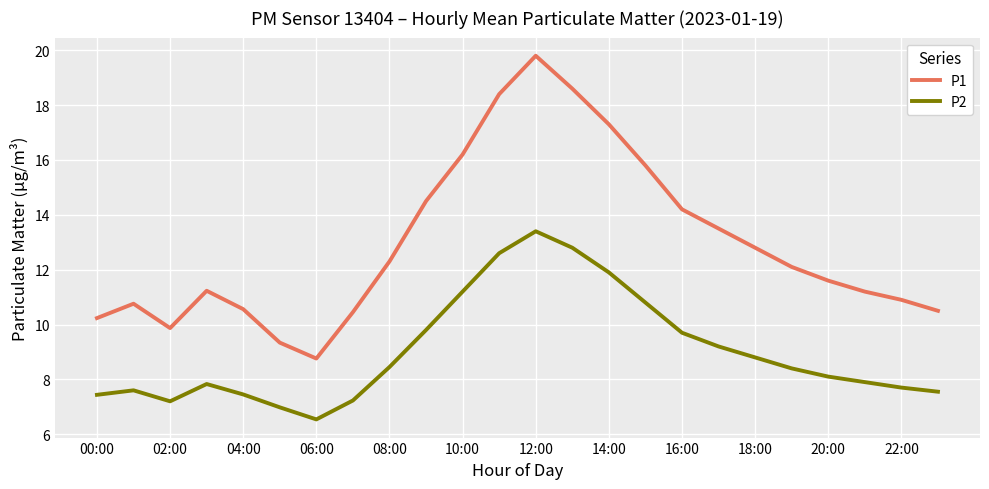

List the series in order of their peak value, lowest first.

P2, P1